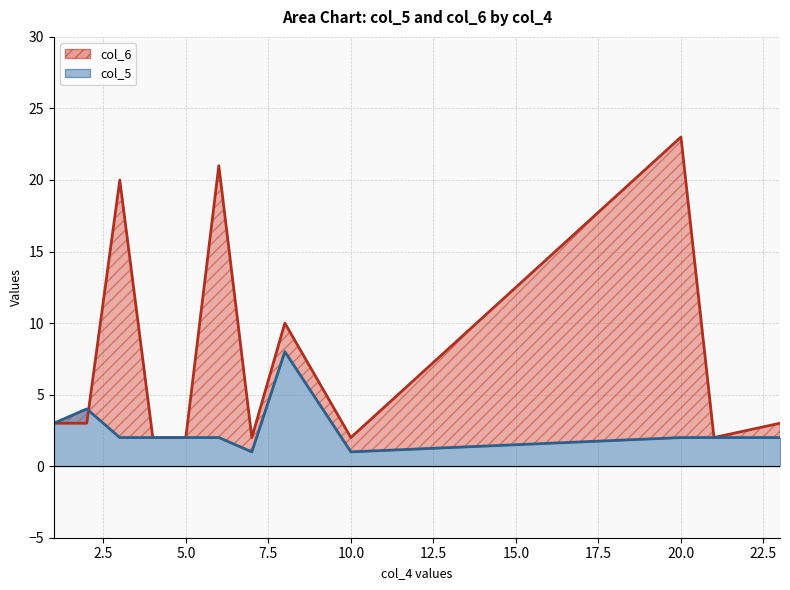

In col_6, how many points are higher than both neighbors (excluding endpoints)?

4